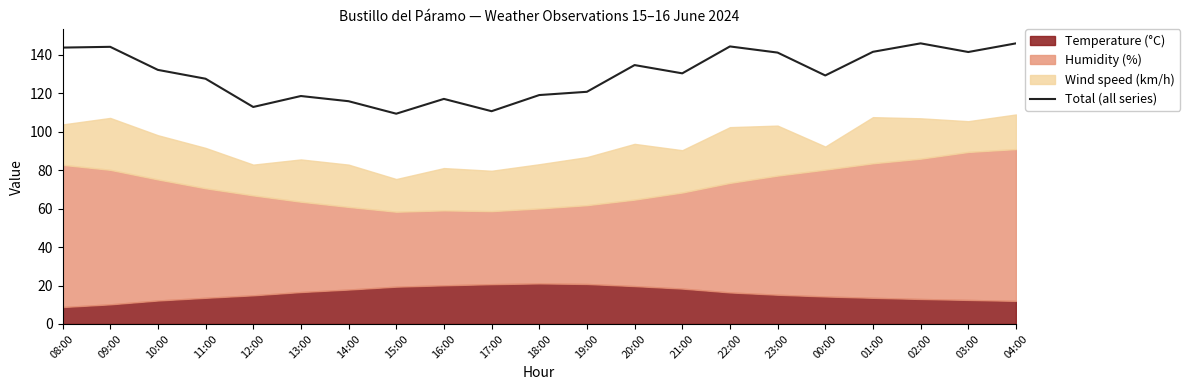

Reading left to right, what are all the values shown in this chart?

08:00=143.8	09:00=144.2	10:00=132.2	11:00=127.6	12:00=112.9	13:00=118.6	14:00=115.9	15:00=109.4	16:00=117.1	17:00=110.7	18:00=119.1	19:00=120.8	20:00=134.7	21:00=130.4	22:00=144.4	23:00=141.2	00:00=129.3	01:00=141.6	02:00=146.0	03:00=141.5	04:00=146.0